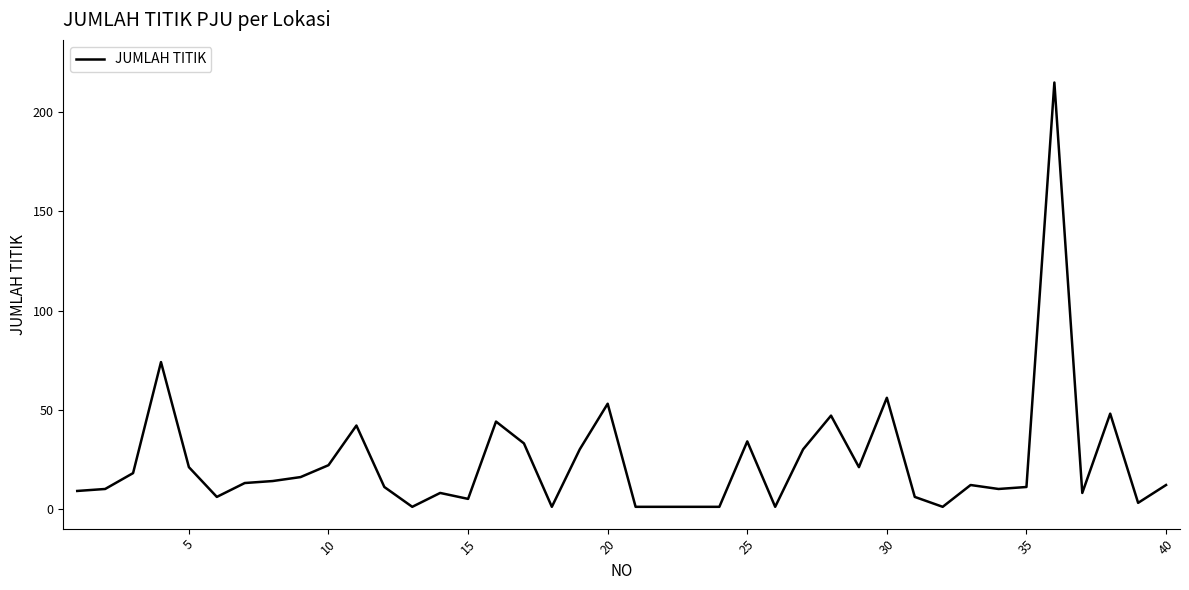

What is the maximum value shown in the chart?

215